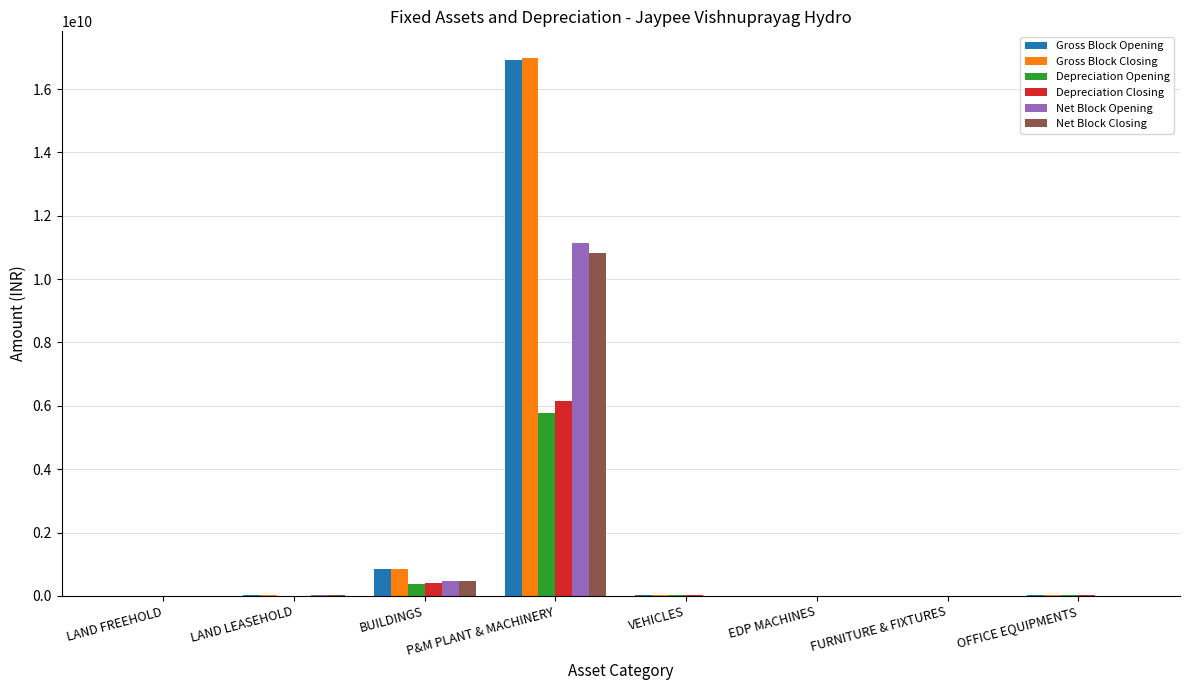

At which category is the sum across all series the highest?

P&M PLANT & MACHINERY